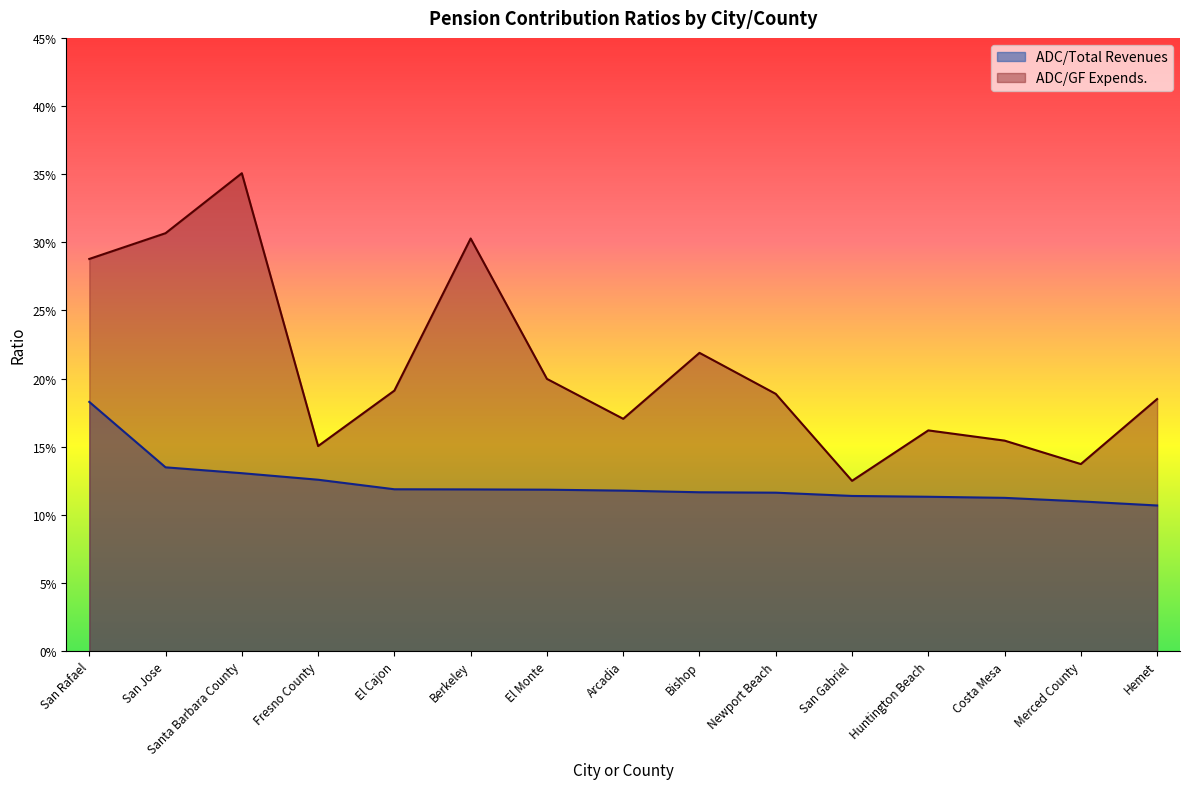

The value of ADC/GF Expends. at Newport Beach is 0.2. True or false?

True